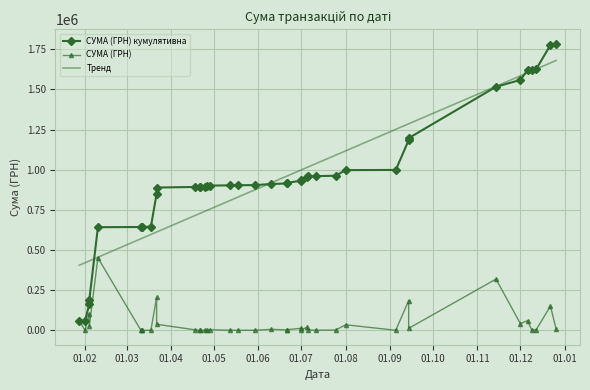

True or false: СУМА (ГРН) кумулятивна has a value of 2317588.8 at 37.

False